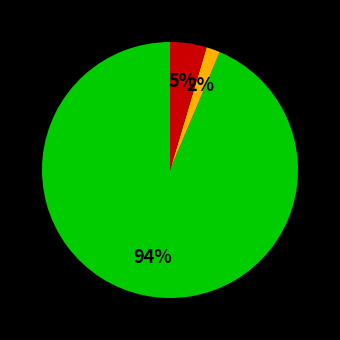

Is there any slice that represents more than half of the pie?

Yes